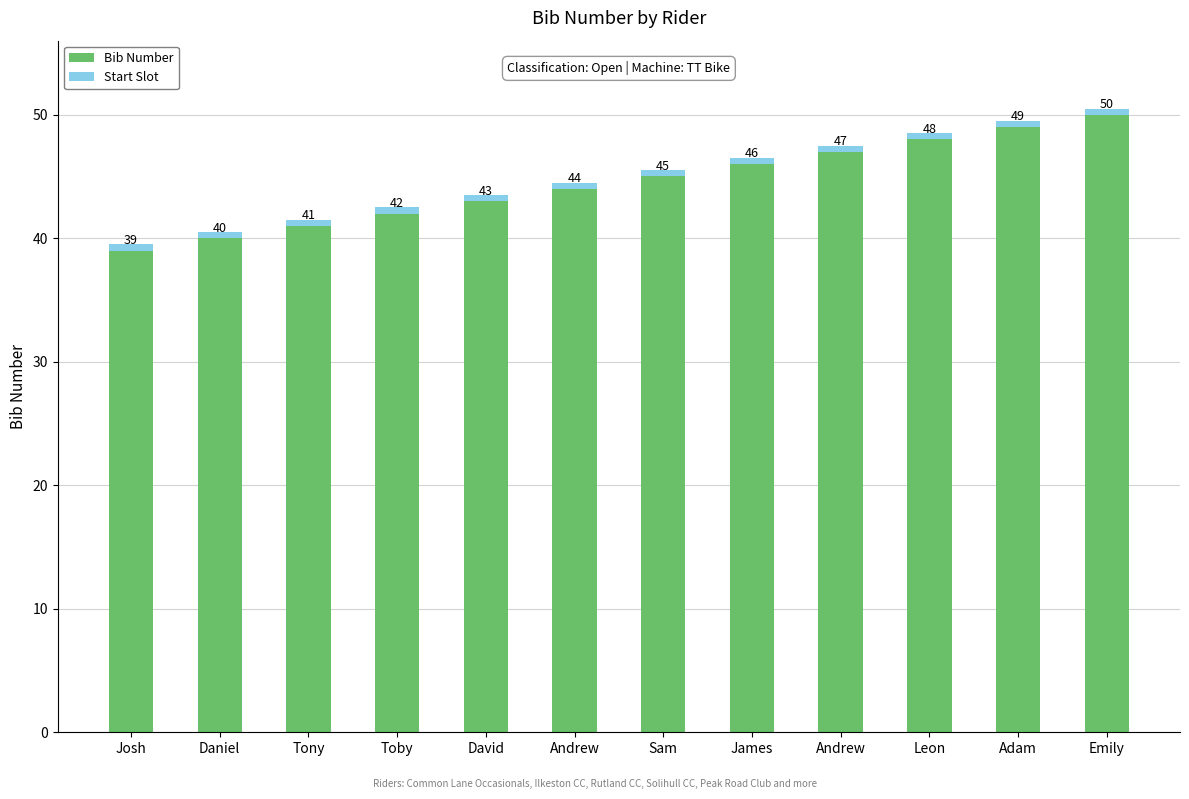

What is the label of the 12th bar from the left?

Emily